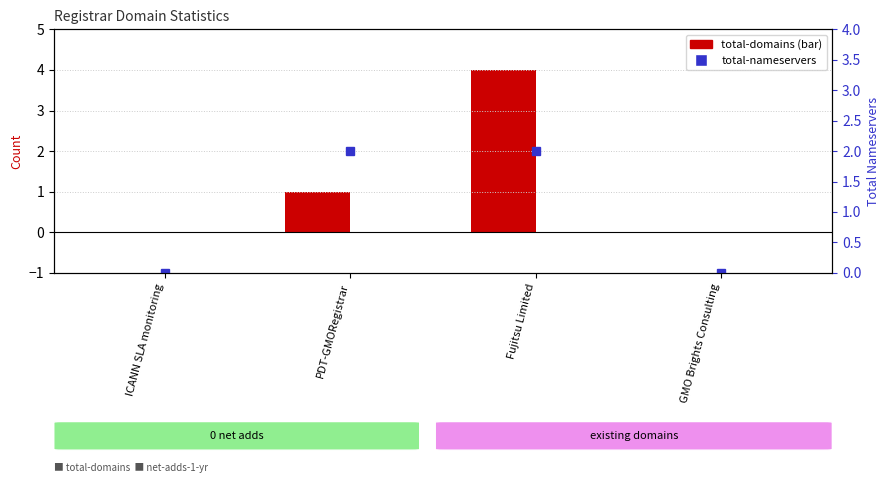

Between PDT-GMORegistrar and Fujitsu Limited, which series saw the biggest shift?

total-domains